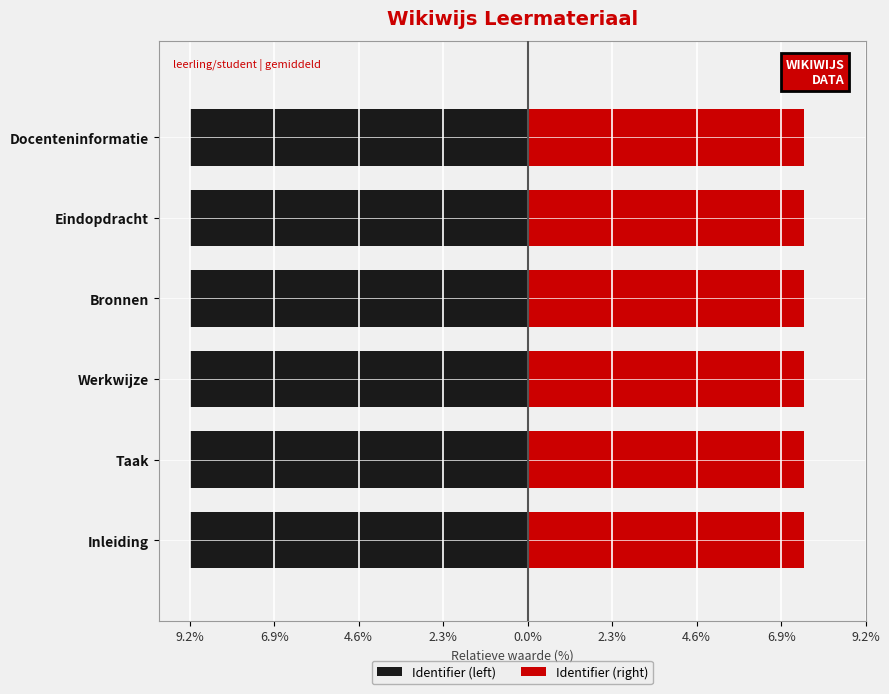

What is the average value of the Identifier (right) series?

7.5